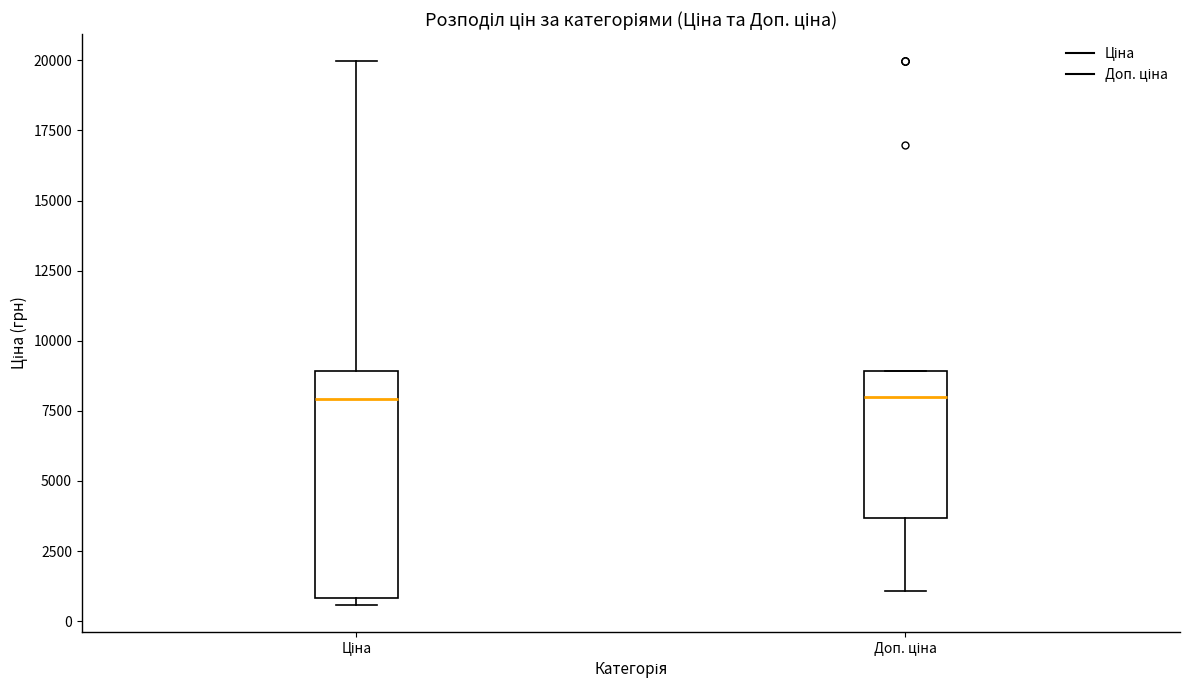

Reading left to right, read every box against the y-axis: the position of its median line, the range the box covers, and the ends of its whiskers. The values are not printed on the chart, so give them approximately, as read against the axis.

Ціна: median 8000, box 1000 to 9000, whiskers 500 to 20000
Доп. ціна: median 8000, box 3500 to 9000, whiskers 1000 to 9000